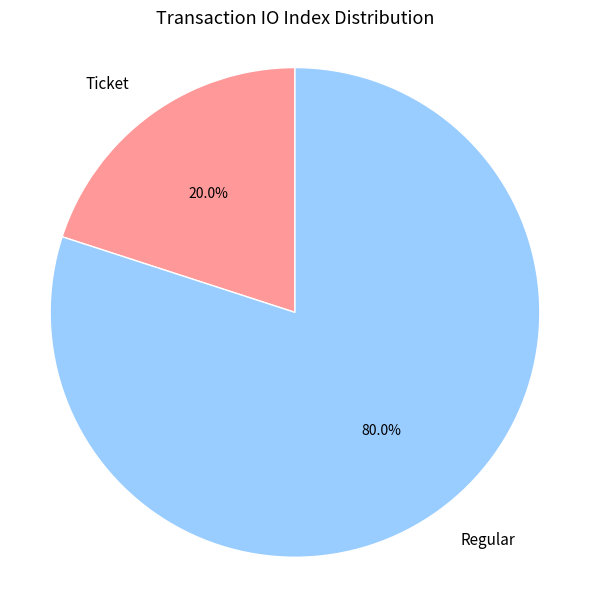

Between Regular and Ticket, which is larger?

Regular